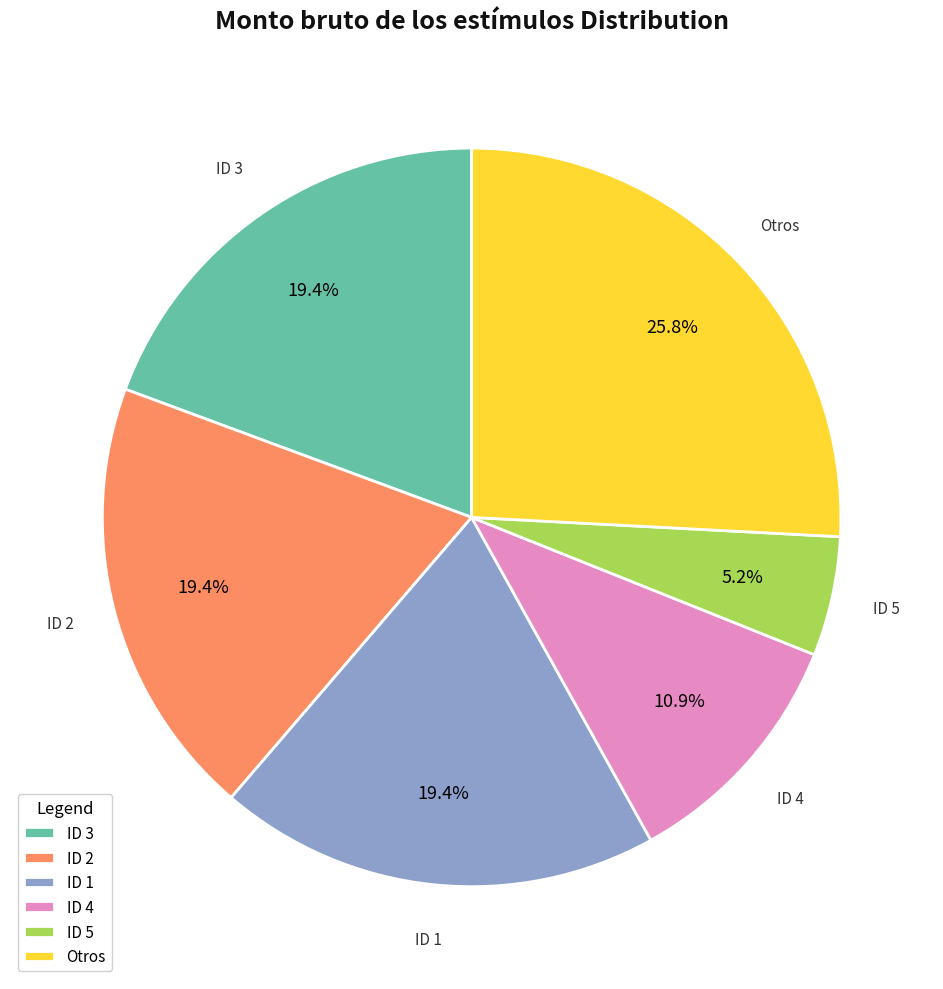

Which category has the smallest portion of the pie?

ID 5